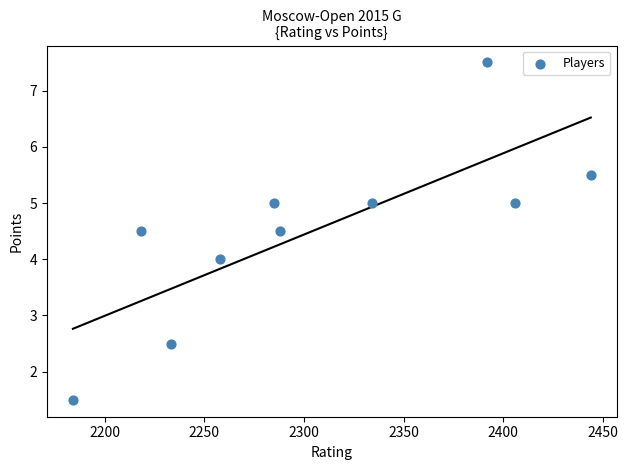

What is the range of Y values (max minus min)?

6.0